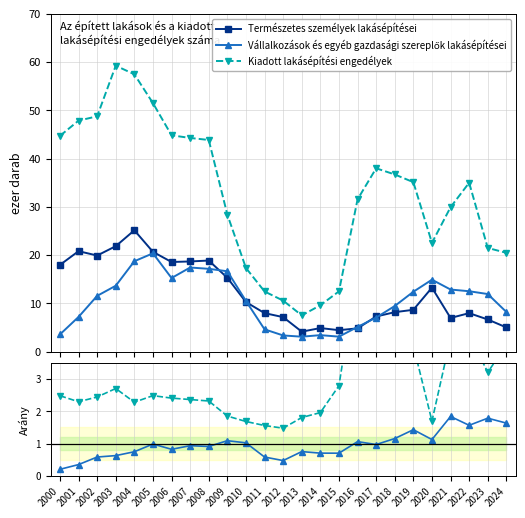

Which has a higher value, 2013 or 2012?

2012